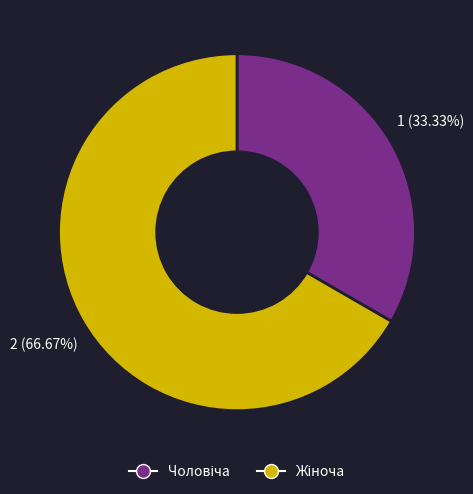

Is there any slice that represents more than half of the pie?

Yes